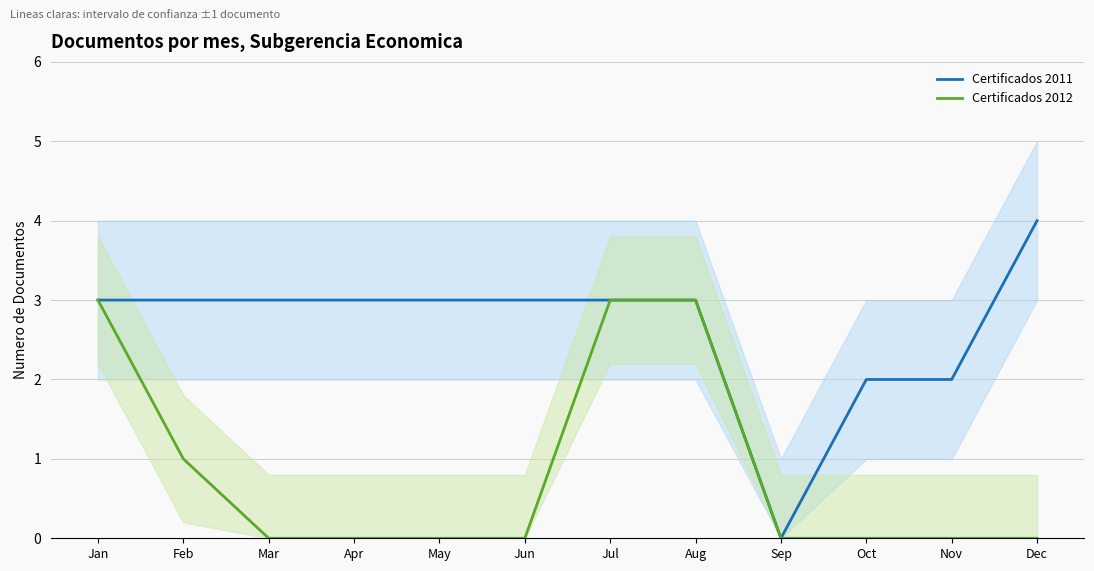

What is the spread (max minus min) of values at Feb?

2